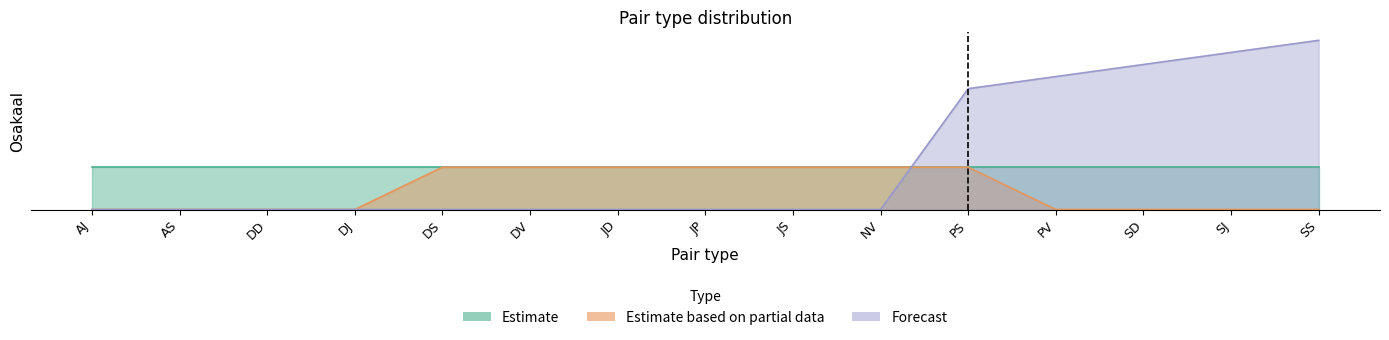

How many values in the Forecast series exceed 0?

5